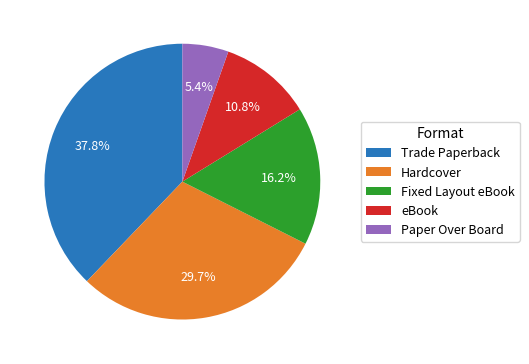

Count the number of slices in the pie.

5